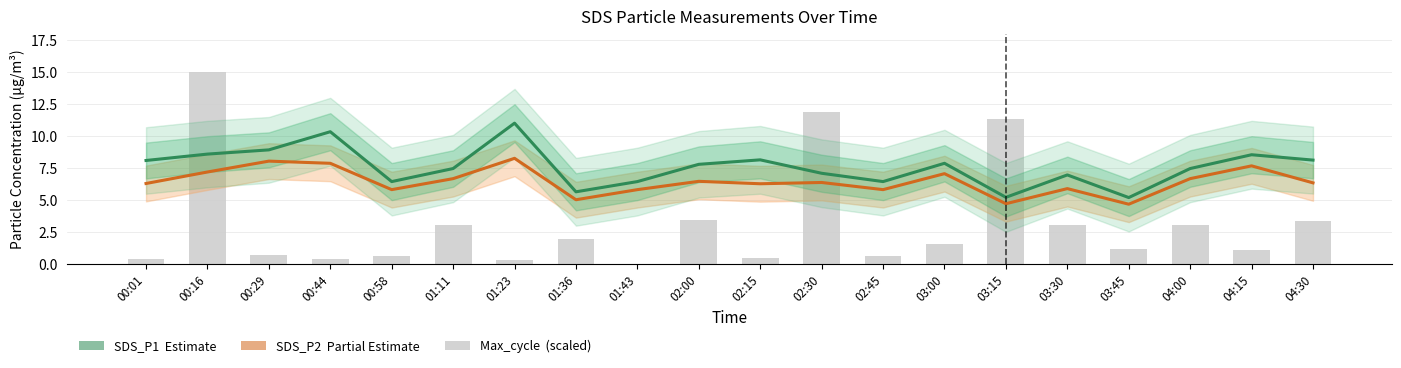

Which series has the largest total across all categories?

SDS_P1 (Estimate)